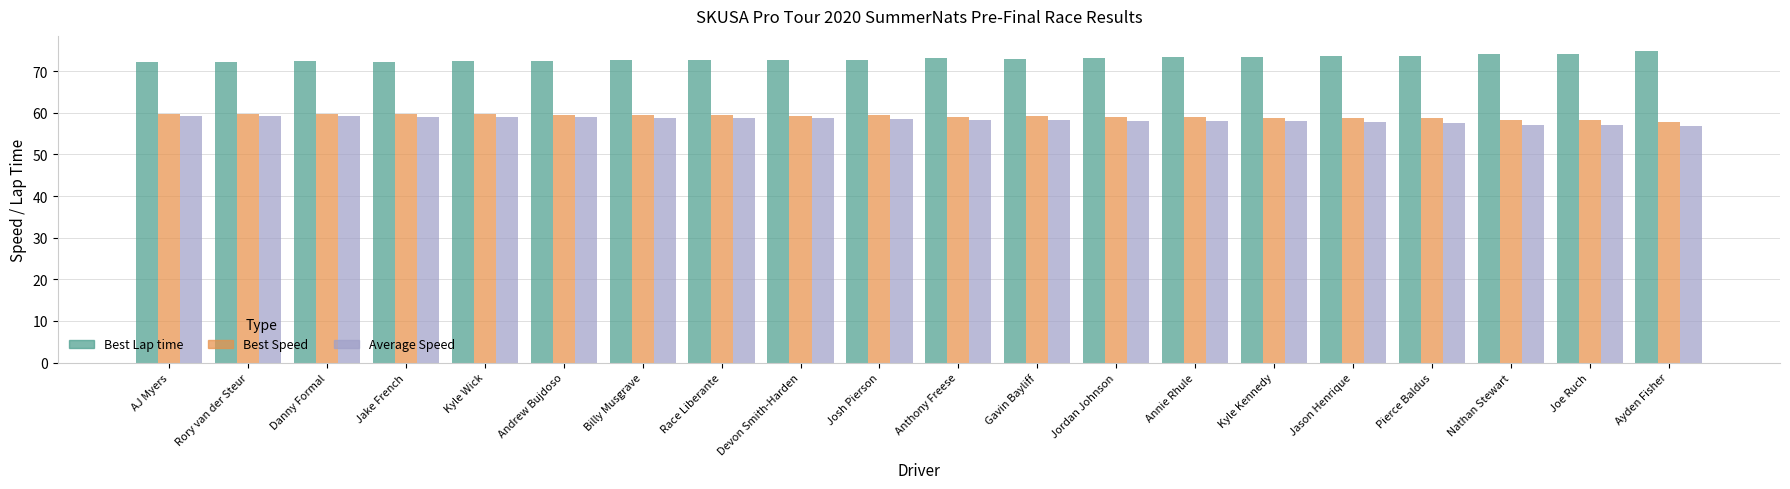

What is the smallest value displayed?

56.9